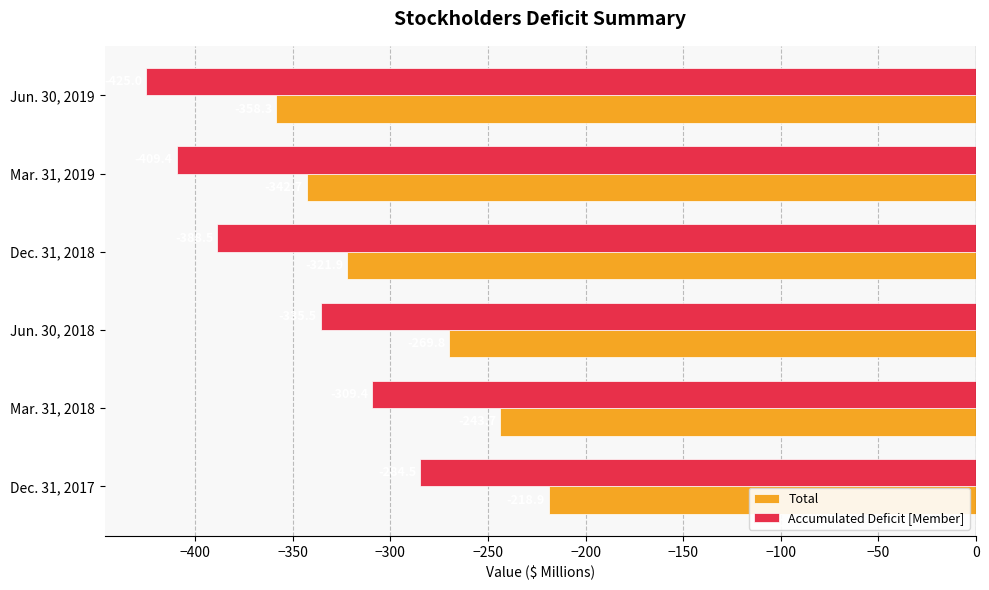

What is the total value across all series at Jun. 30, 2018?

-605.3